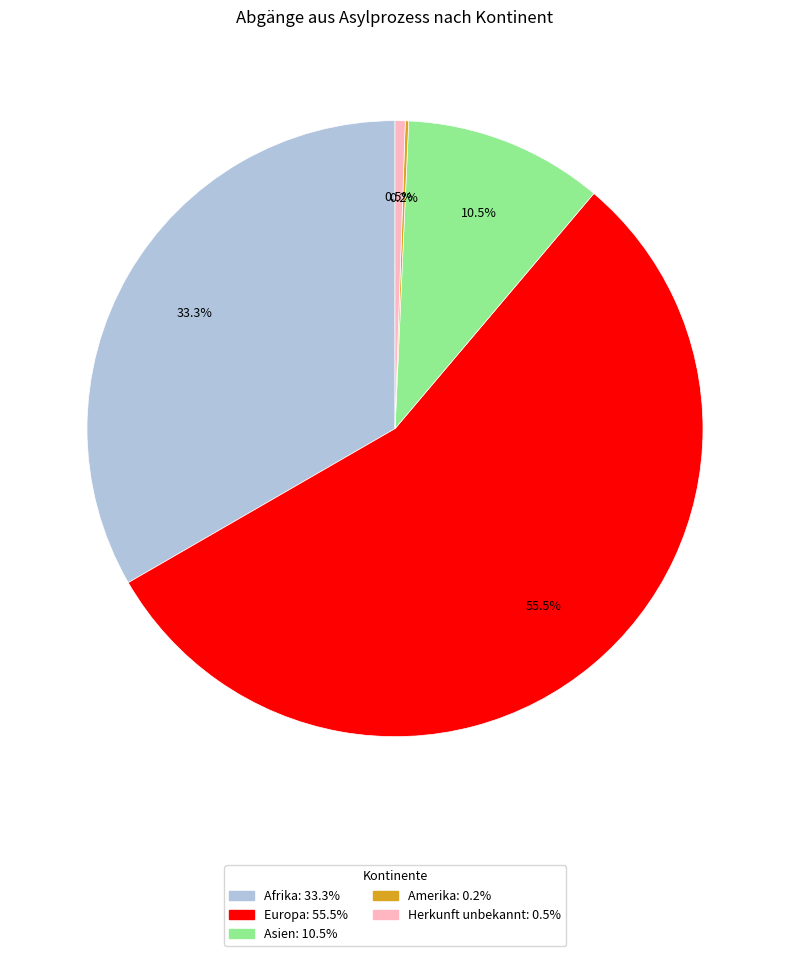

What is the largest slice in the pie chart?

Europa